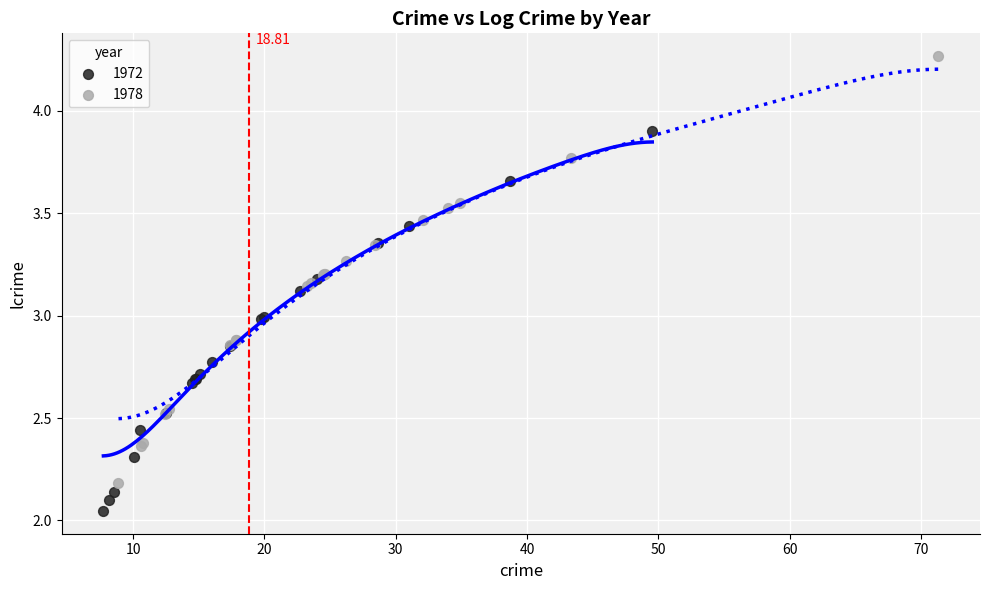

Which series reaches the minimum Y coordinate?

1972